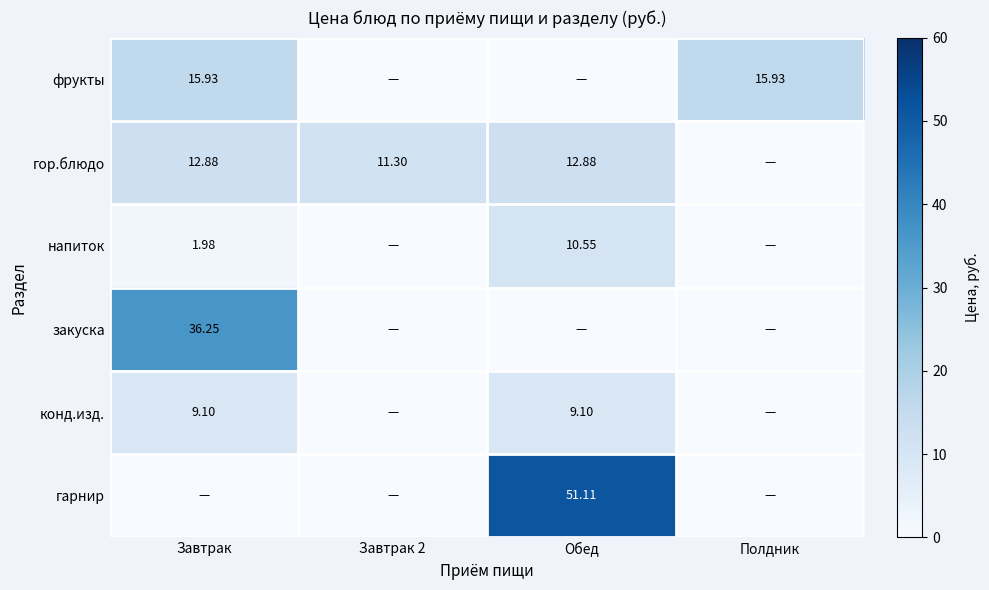

Which series changed the most between Завтрак 2 and Полдник?

фрукты